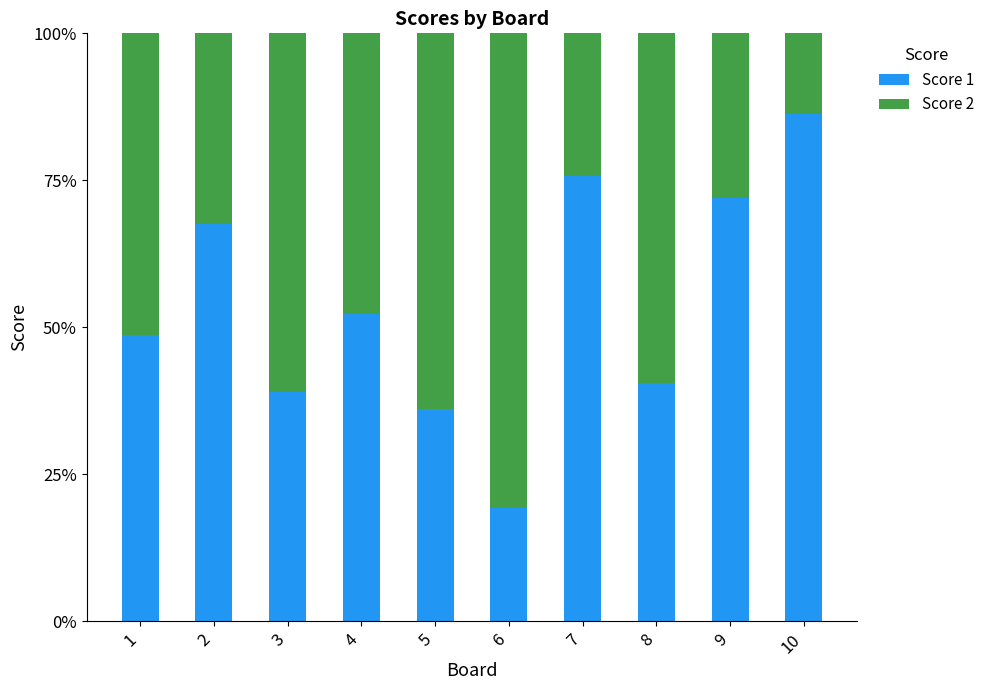

How many series are shown in this chart?

2